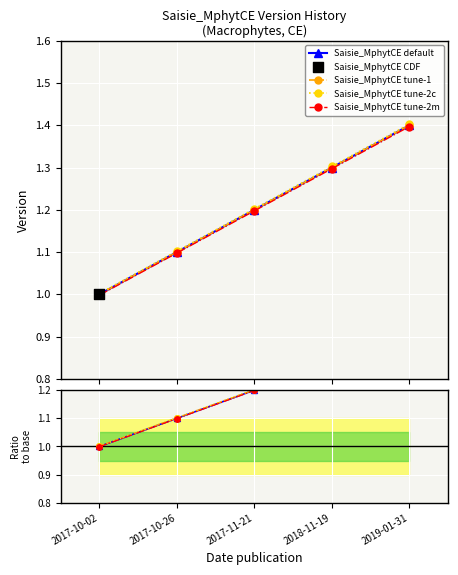

What is the change in value from 2017-11-21 to 2019-01-31?

+0.2